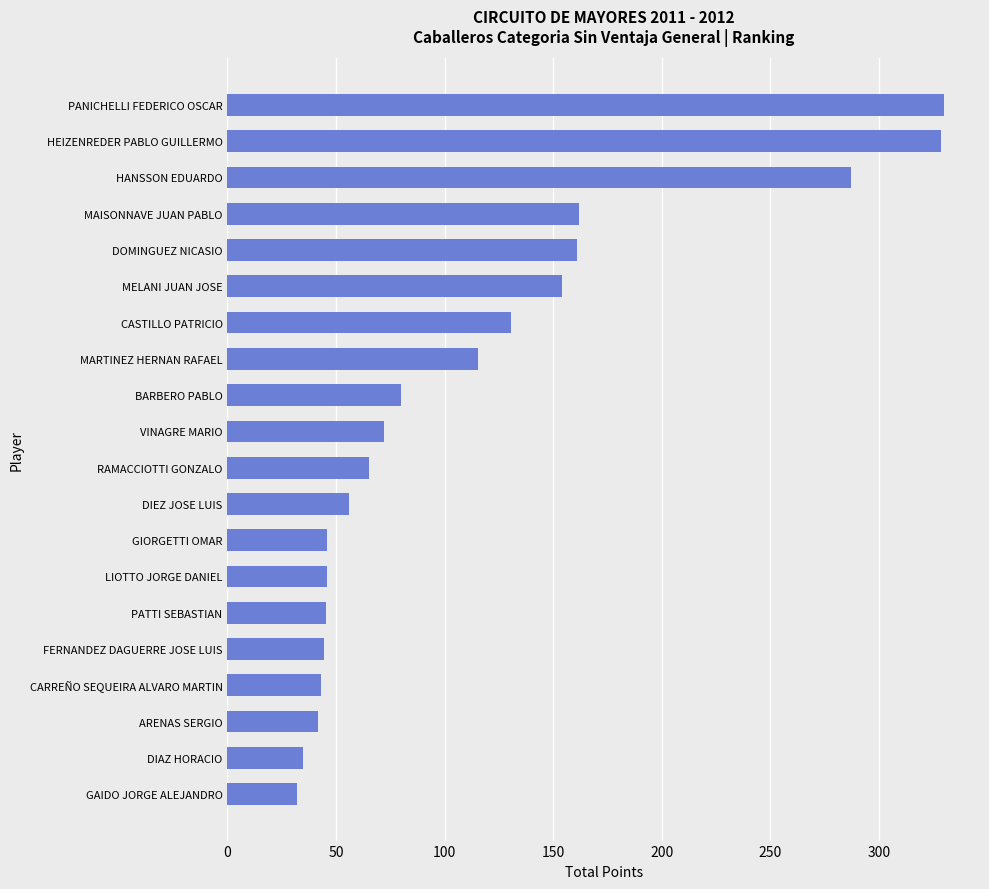

What is the maximum value shown in the chart?

330.0